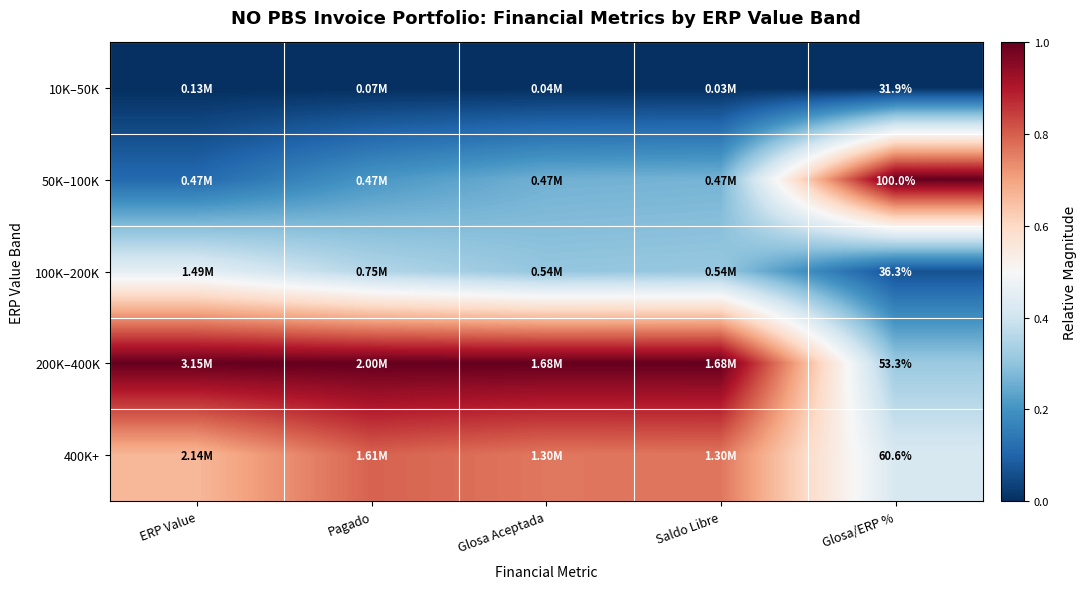

List the labels in order of 400K+ value, largest first.

Pagado, Saldo Libre, Glosa Aceptada, ERP Value, Glosa/ERP %